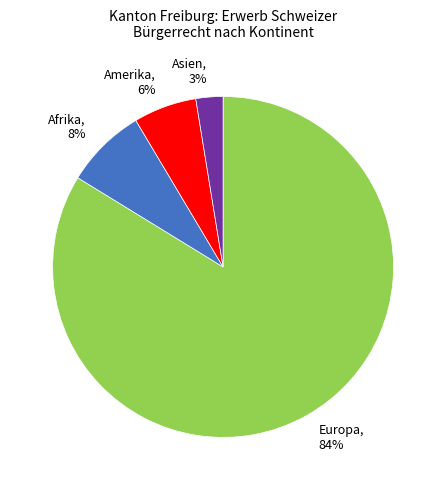

Rank the categories by value from highest to lowest.

Europa, Afrika, Amerika, Asien